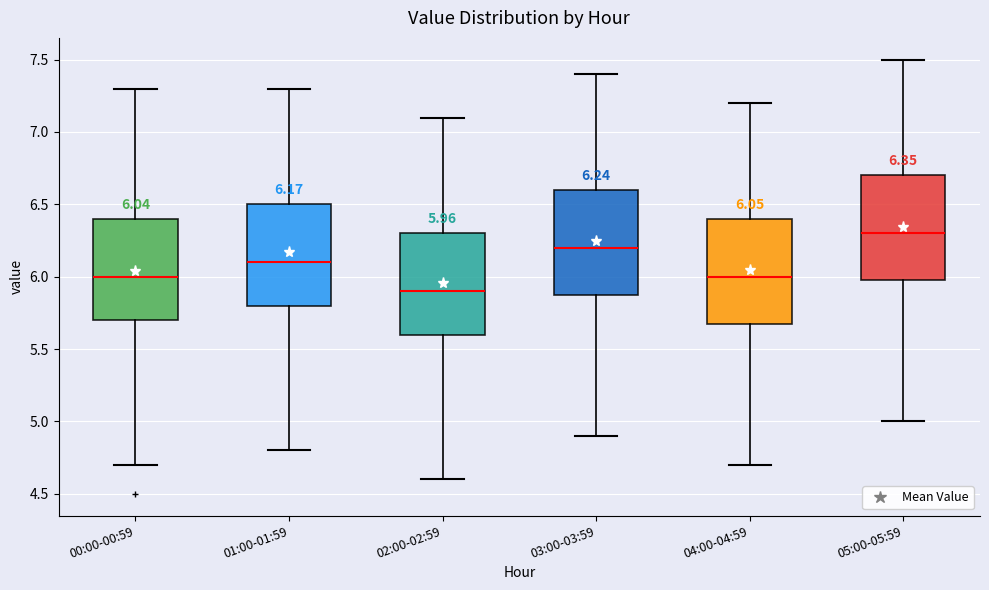

Which box's median line is the lowest?

02:00-02:59